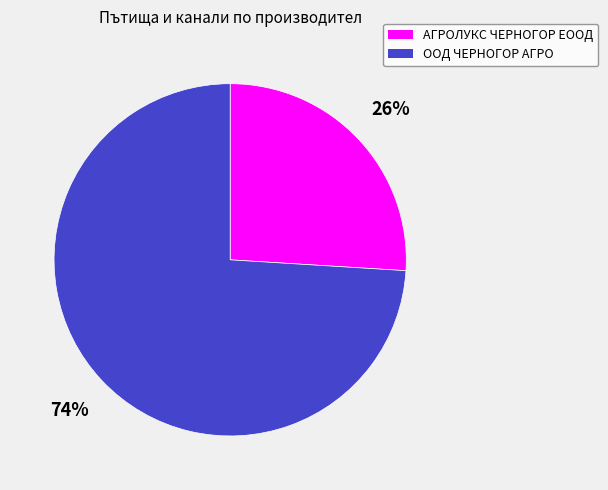

What is the smallest slice in the pie chart?

АГРОЛУКС ЧЕРНОГОР ЕООД